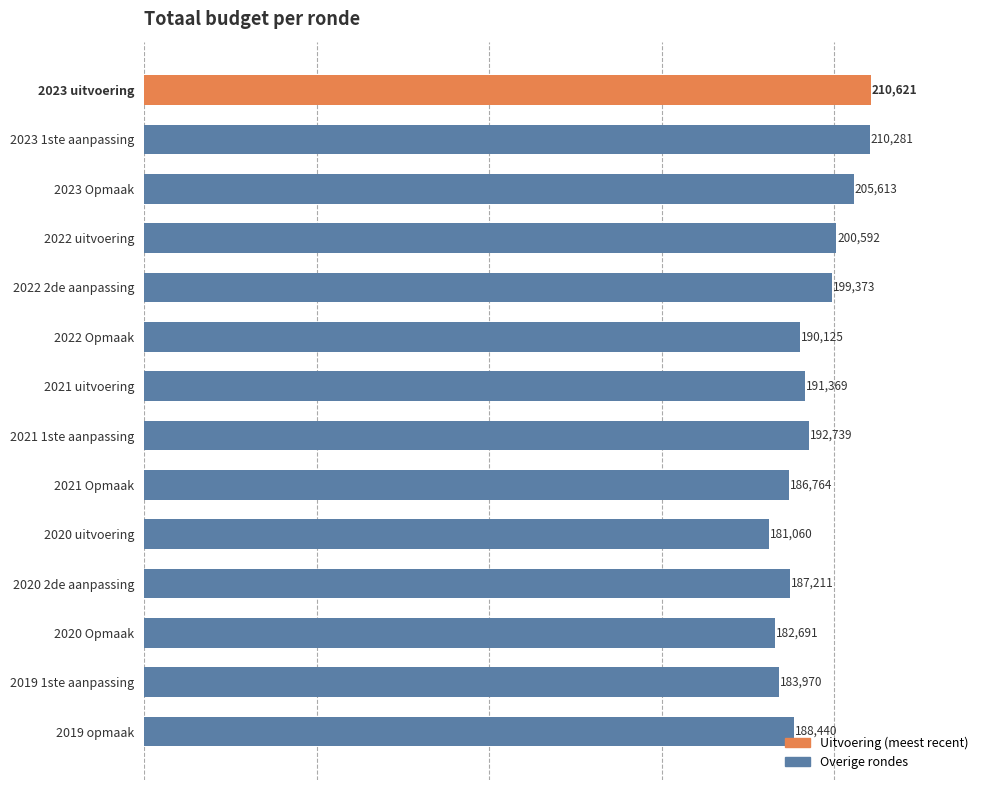

What is the value of the 13th bar from the top?

183970